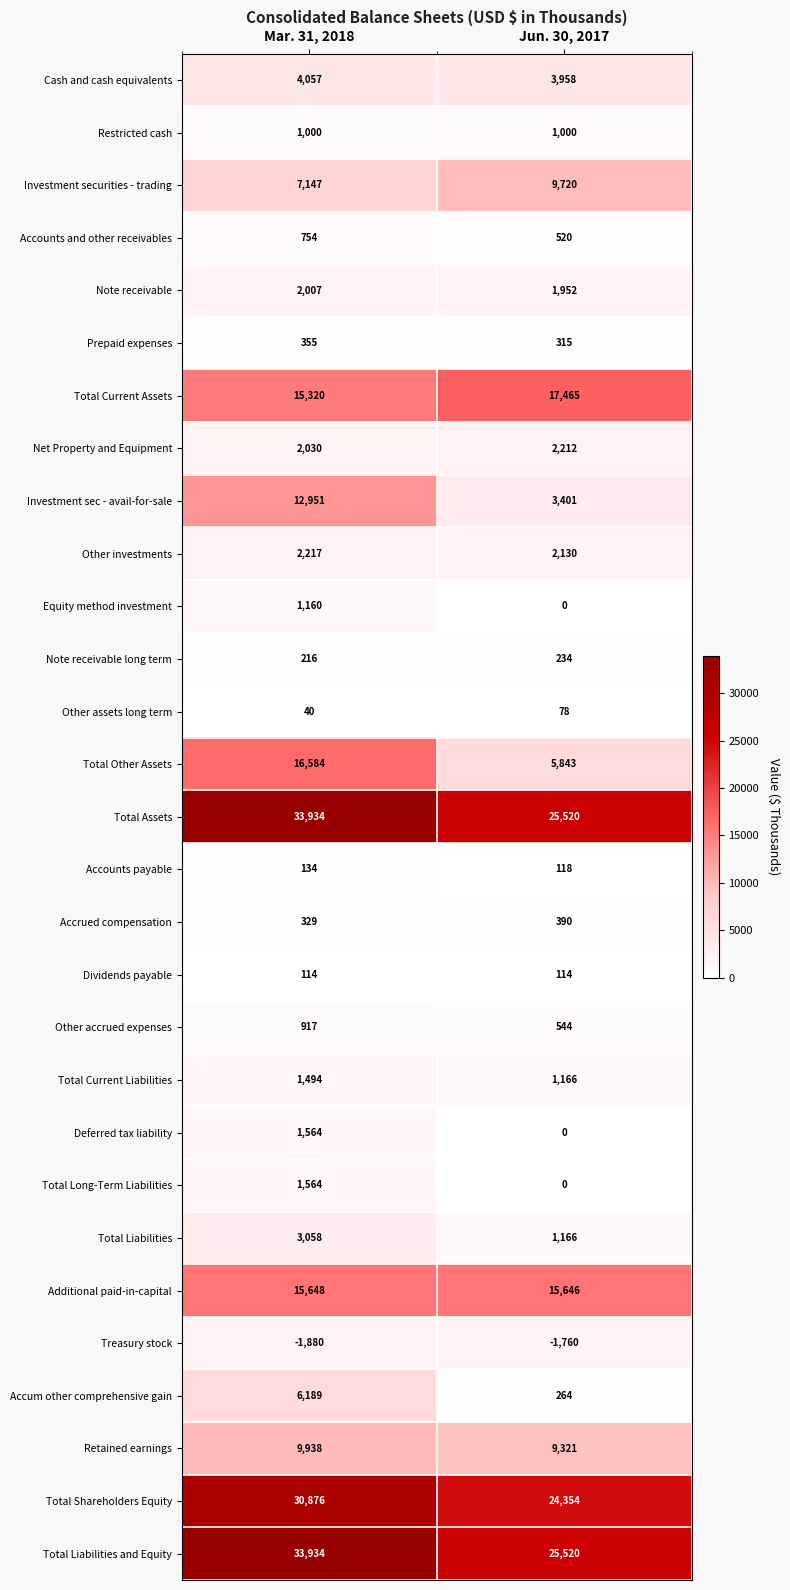

Between Mar. 31, 2018 and Jun. 30, 2017, which series saw the biggest shift?

Total Other Assets